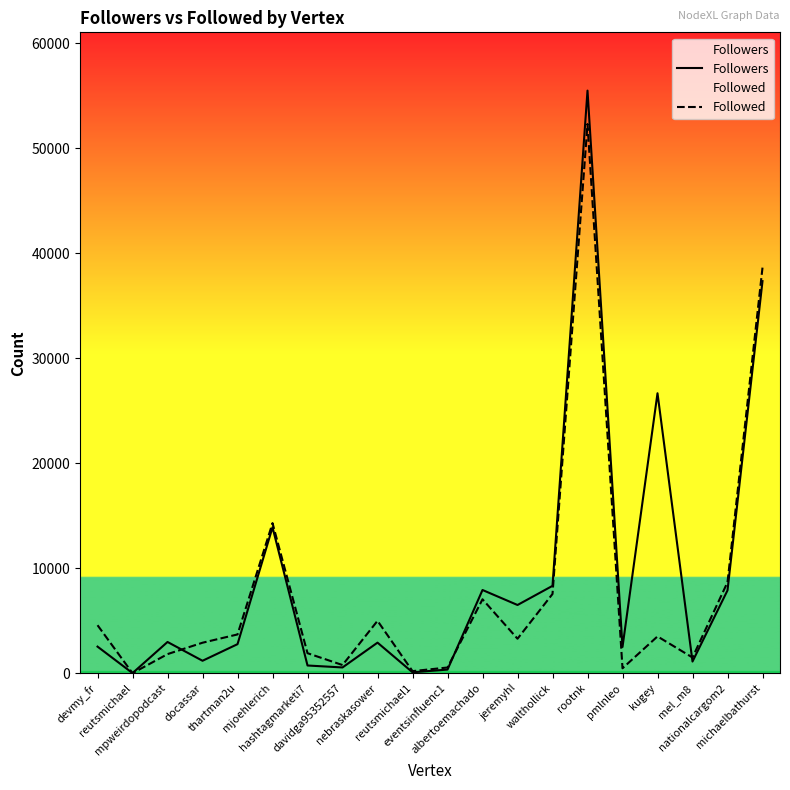

Reading left to right, list all the values displayed in this chart.

Followers: 2542	19	2984	1194	2776	13909	743	557	2921	96	353	7936	6507	8331	55511	2508	26679	1120	7899	37360
Followed: 4582	9	1828	2913	3702	14309	1915	786	5000	206	552	7051	3293	7556	52325	478	3514	1504	8675	38646